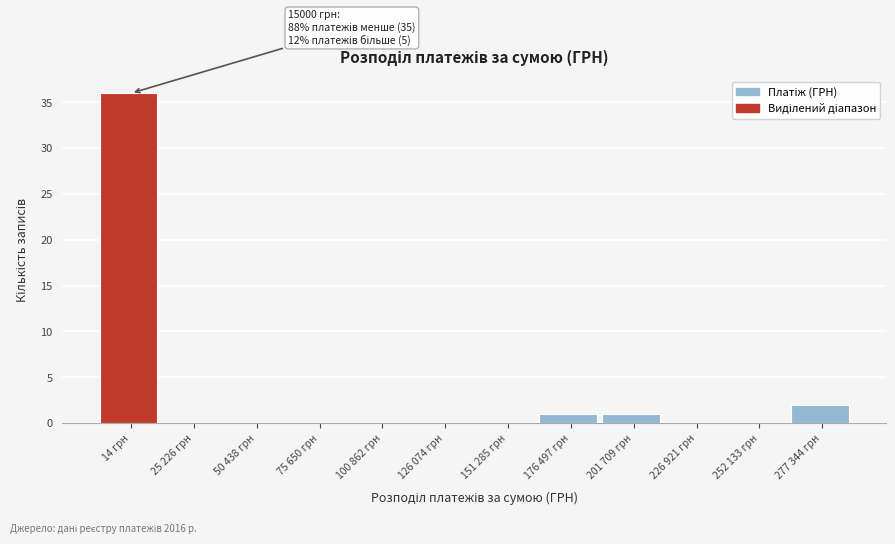

Reading left to right, extract all data points from this chart.

14 грн=36	25 226 грн=0	50 438 грн=0	75 650 грн=0	100 862 грн=0	126 074 грн=0	151 285 грн=0	176 497 грн=1	201 709 грн=1	226 921 грн=0	252 133 грн=0	277 344 грн=2